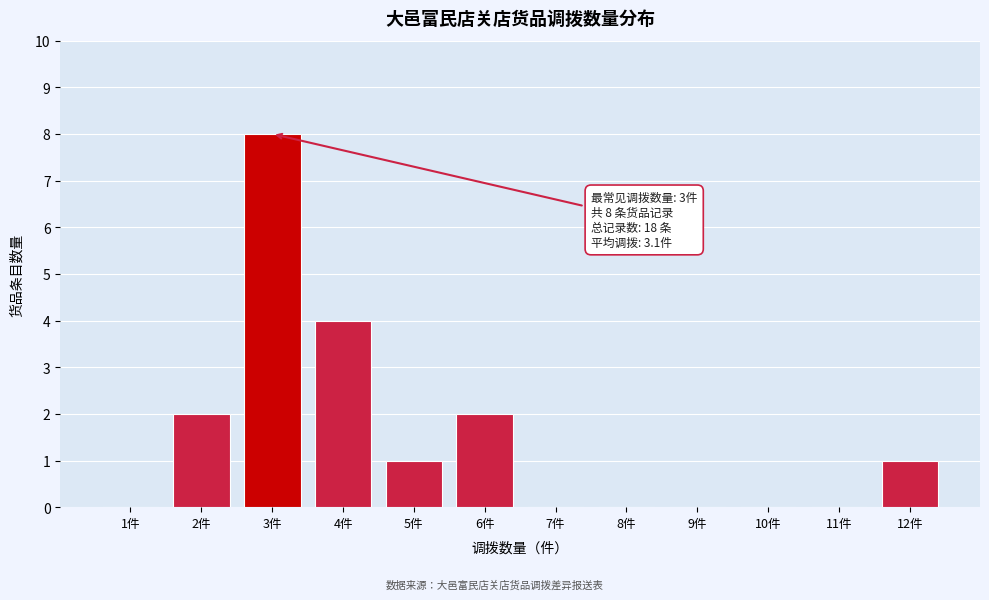

Reading right to left, what are all the values shown in this chart?

12件=1	11件=0	10件=0	9件=0	8件=0	7件=0	6件=2	5件=1	4件=4	3件=8	2件=2	1件=0